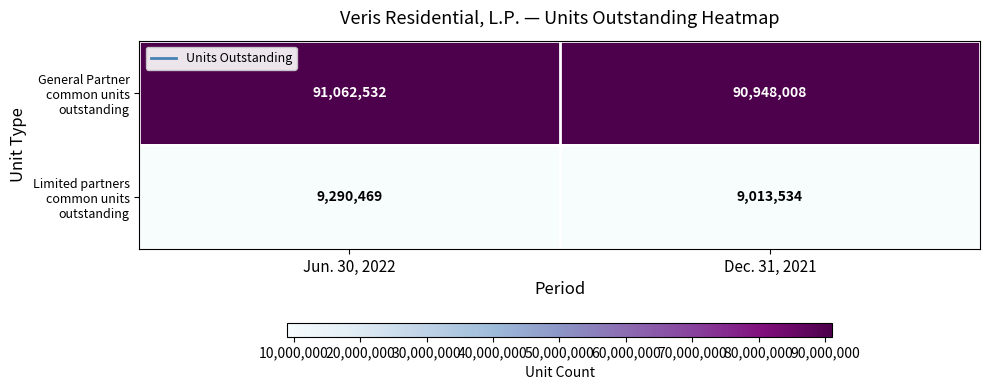

What is the total value across all series at Jun. 30, 2022?

100353001